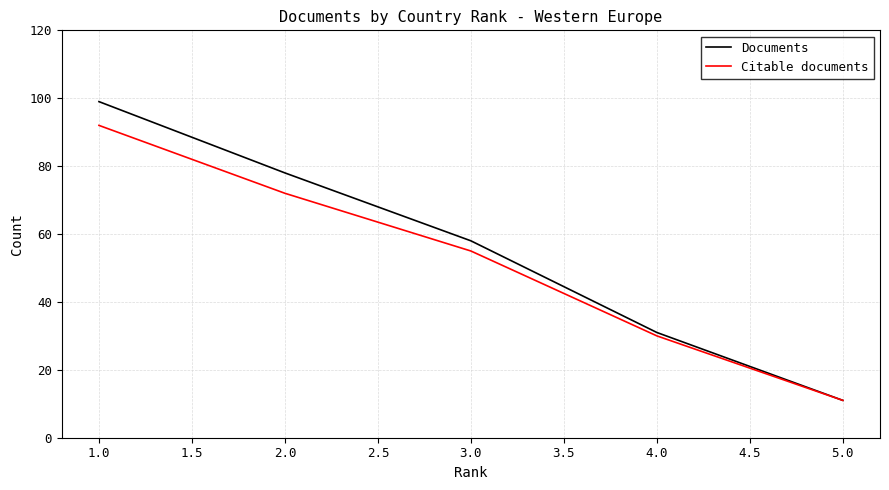

What are all the series names shown in the legend?

Documents, Citable documents